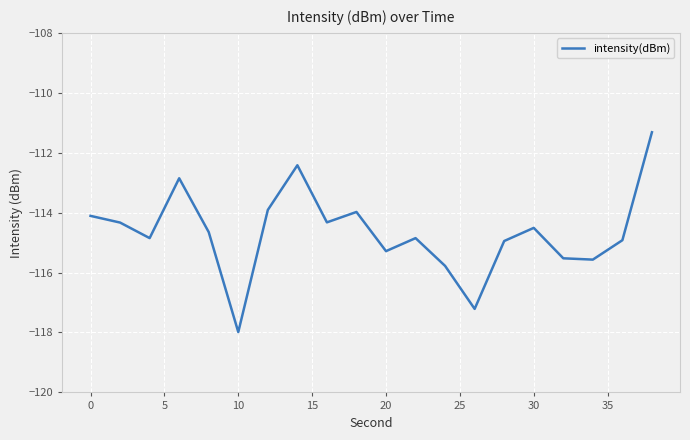

What is the maximum value shown in the chart?

-111.3